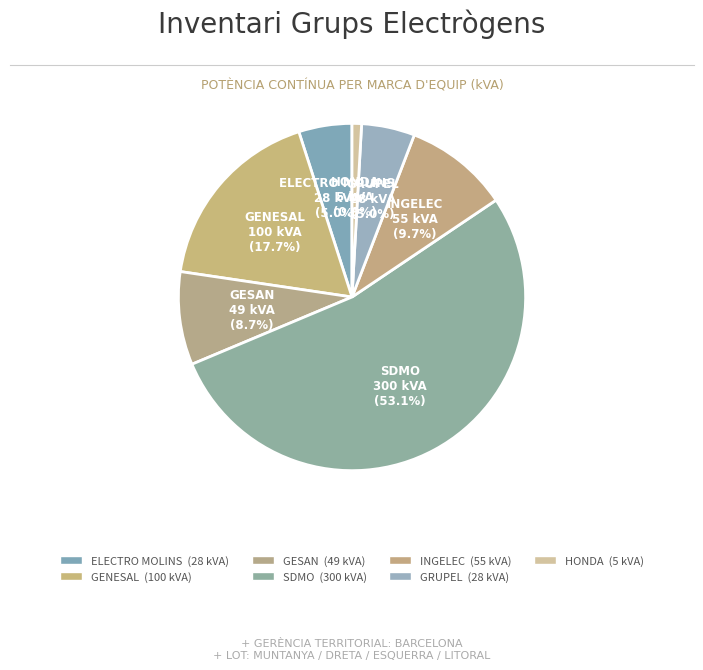

To the nearest percent, what is the average slice percentage?

14%